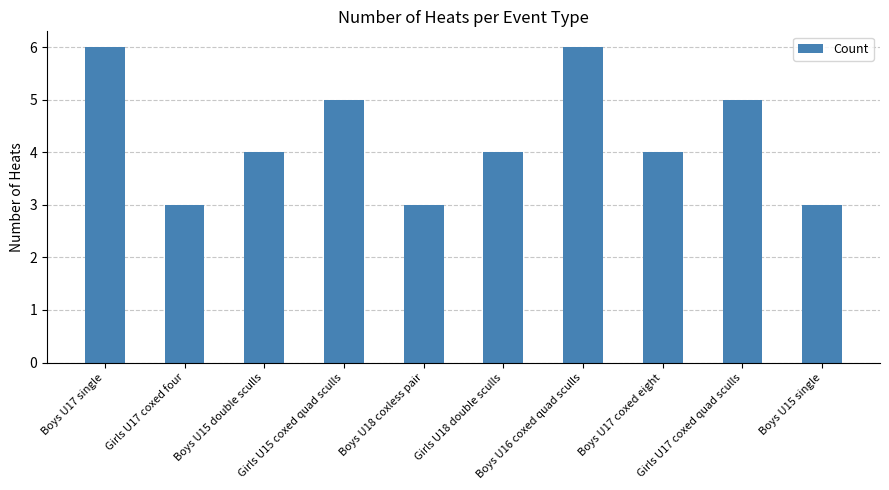

What position from the right is Girls U15 coxed quad sculls?

7